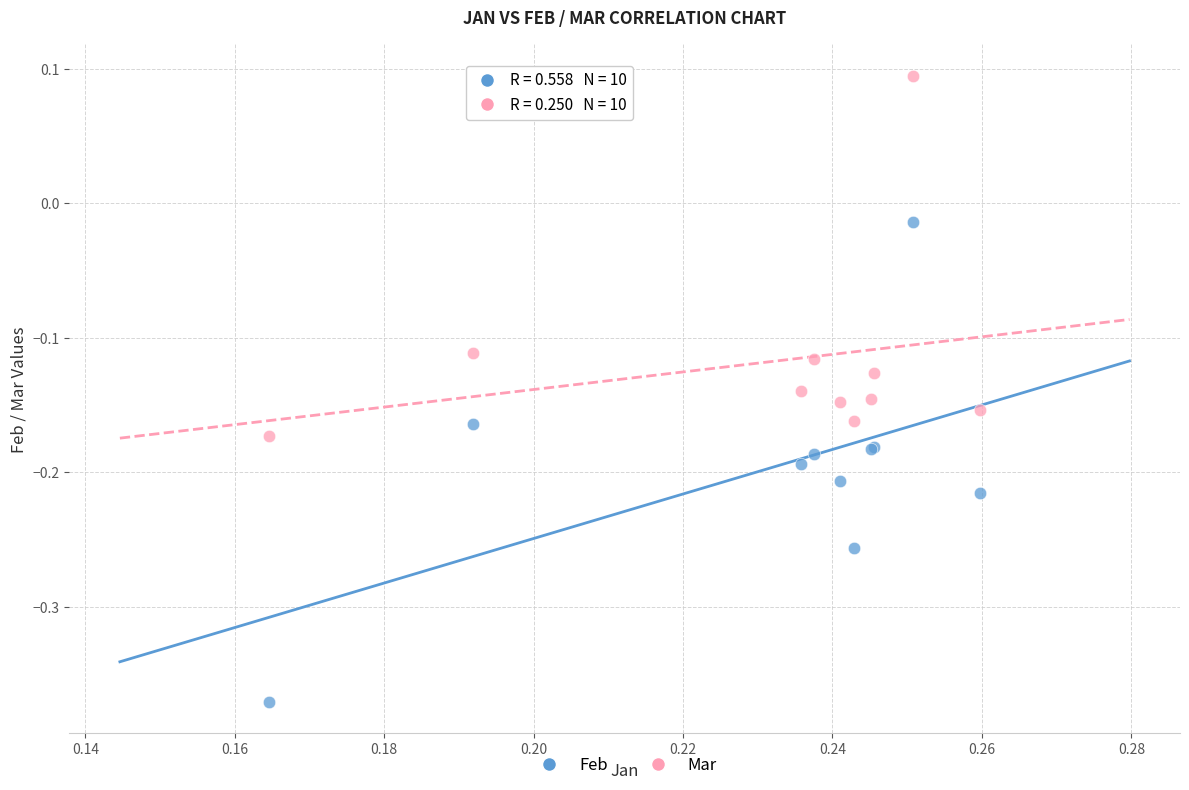

Which series has the largest Y range (max minus min)?

Feb